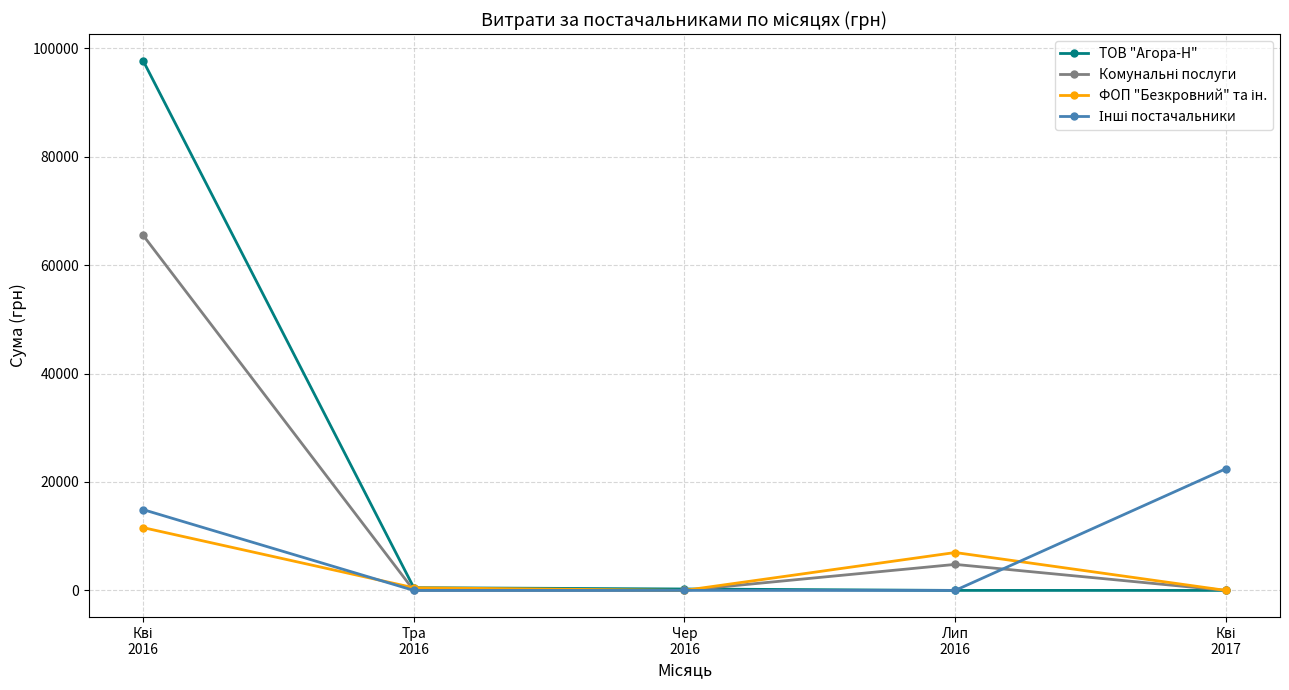

What is the label of the 3rd point from the right?

Чер
2016